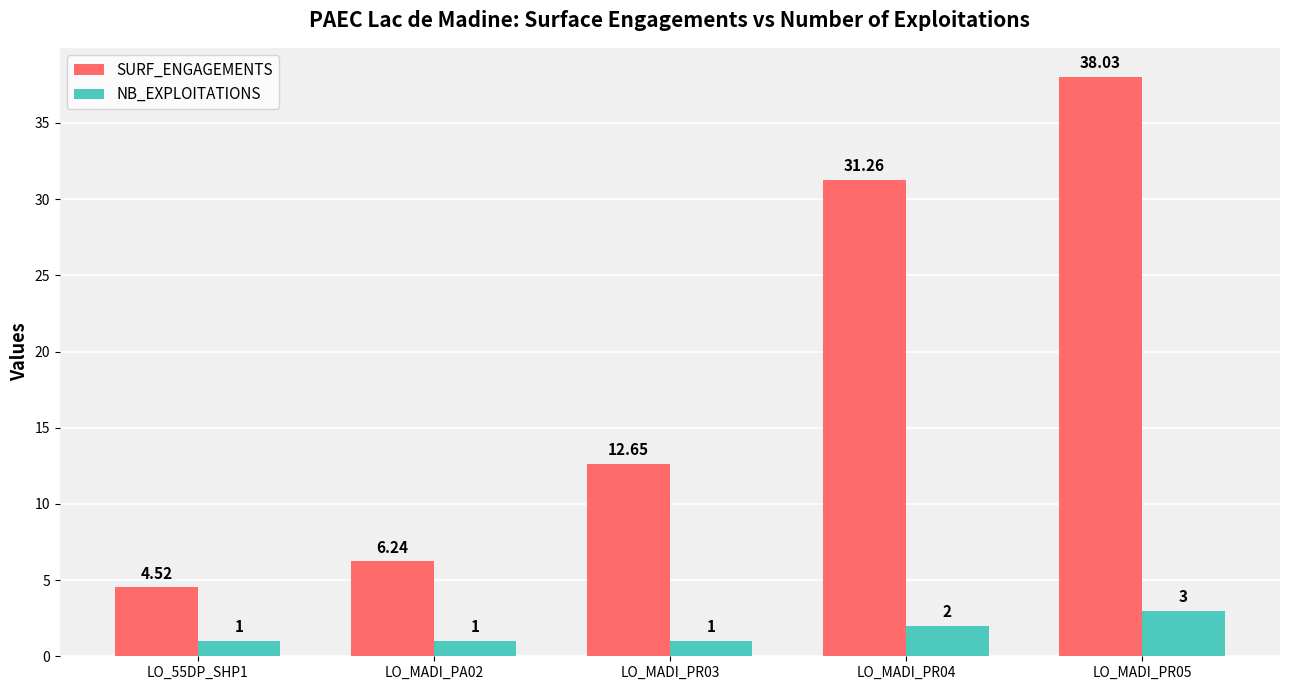

At which label is SURF_ENGAGEMENTS closest to 21?

LO_MADI_PR03